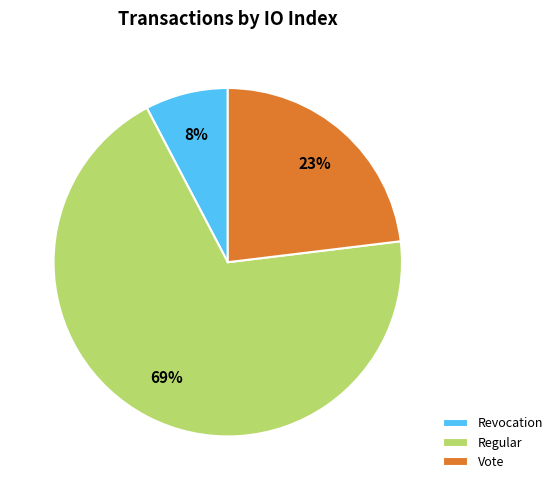

Is it true that Revocation is 8% of the pie?

True